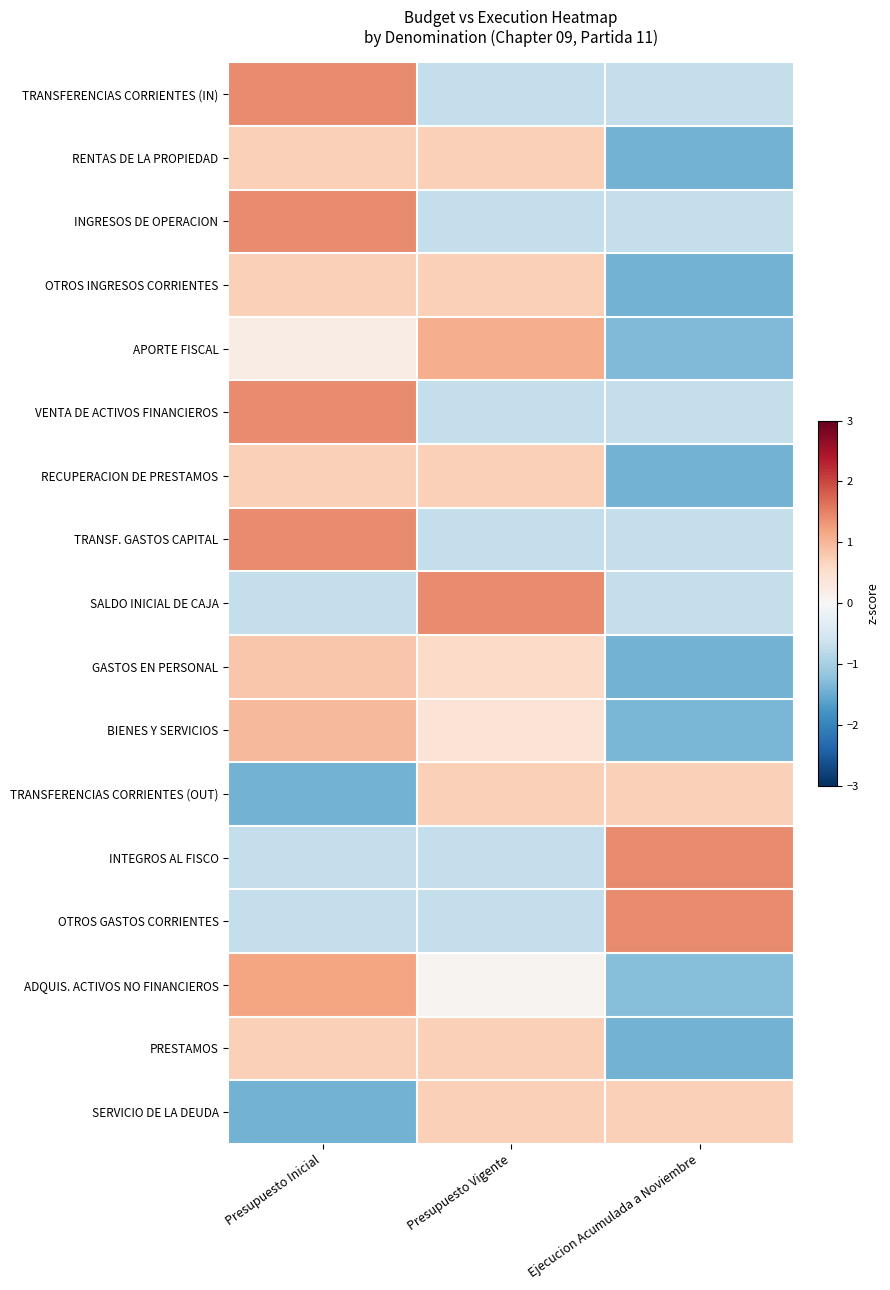

At which category is the sum across all series the highest?

Presupuesto Inicial